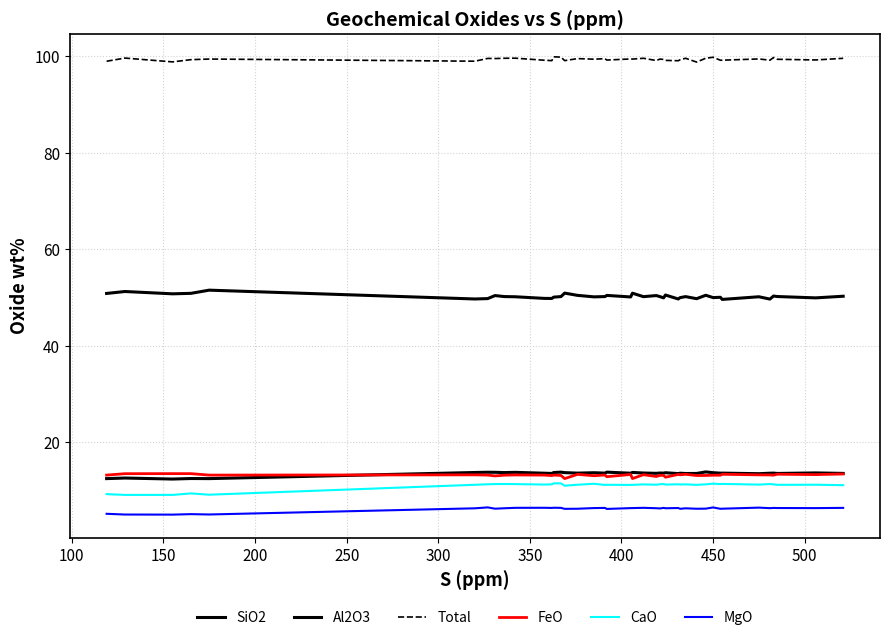

Rank the series by their maximum value, from highest to lowest.

Total, SiO2, Al2O3, FeO, CaO, MgO